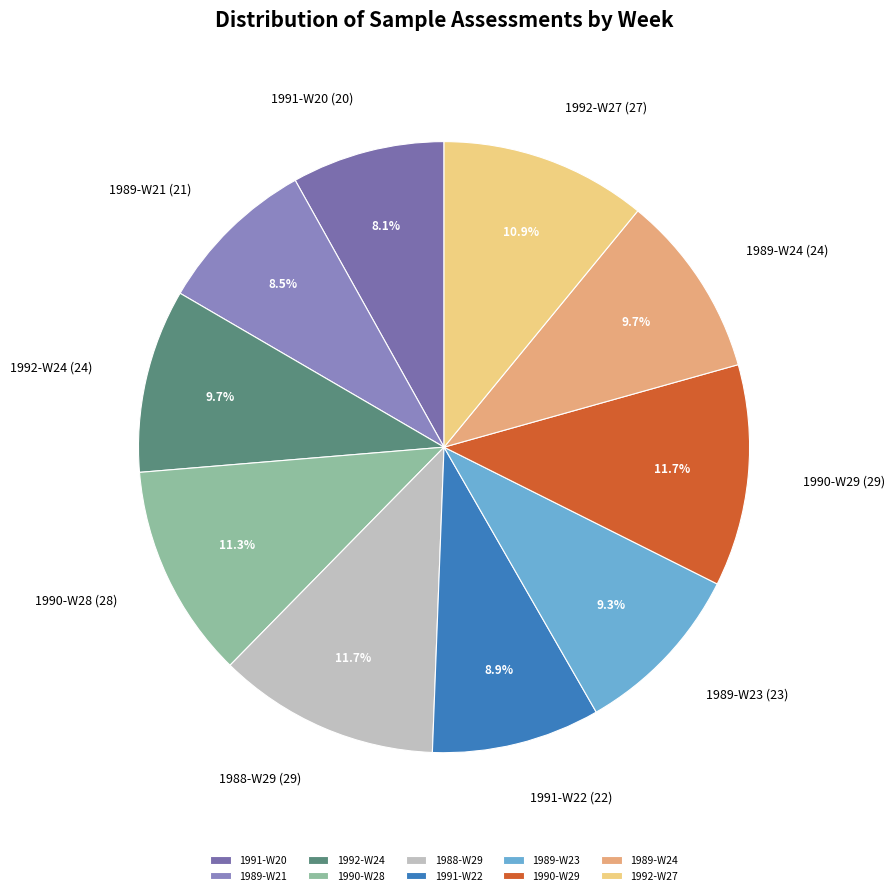

Combined, do 1991-W20 and 1990-W28 account for over 50%?

No